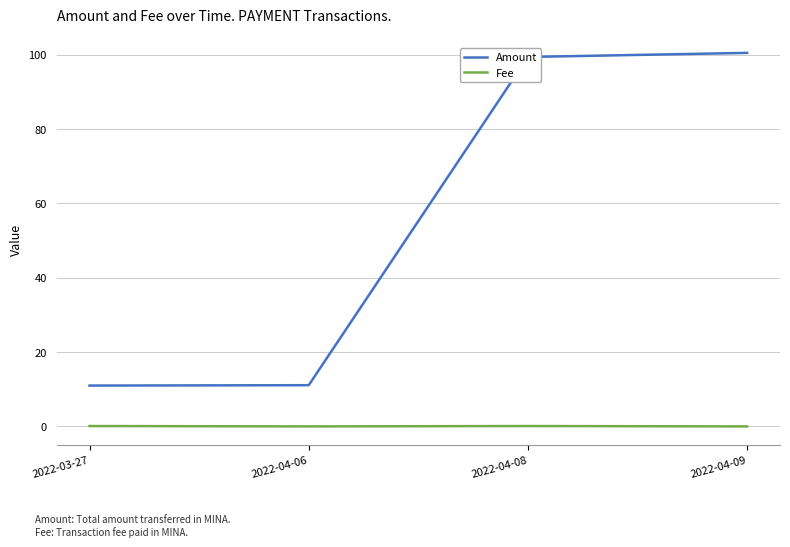

Is the value of Amount at 2022-04-06 greater than the value of Fee at 2022-03-27?

Yes